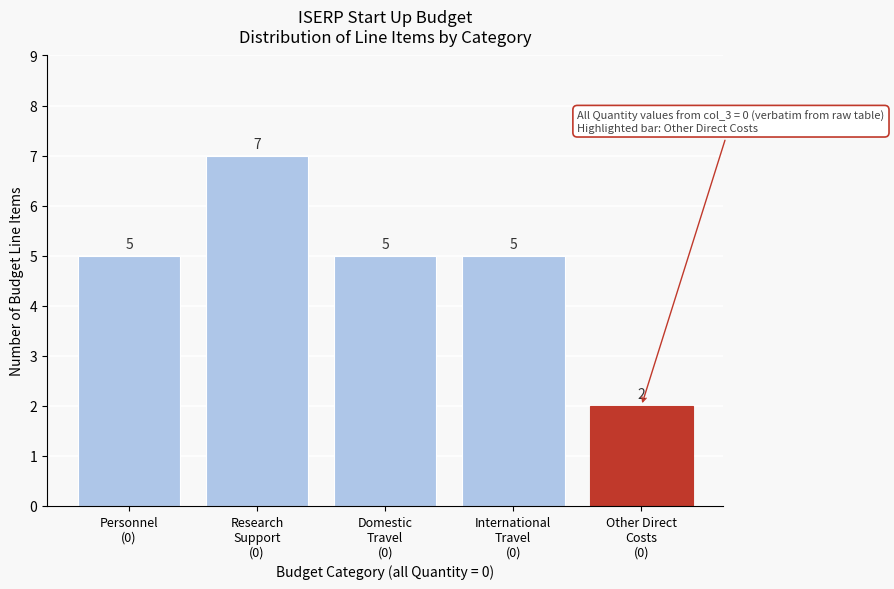

Reading right to left, transcribe all the data shown in this chart.

2	5	5	7	5